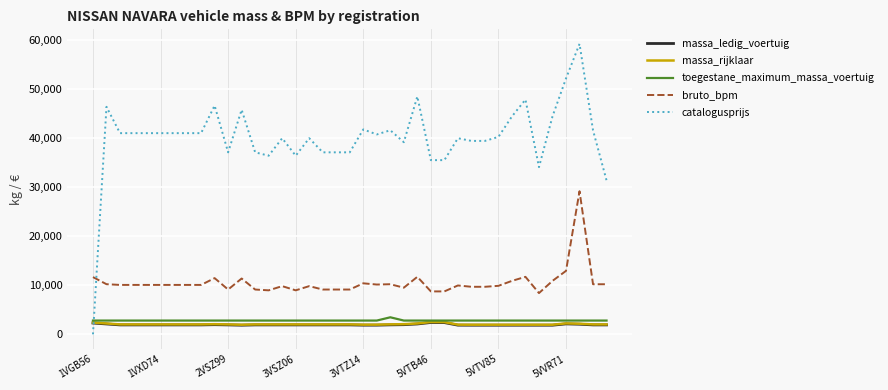

Which series has the widest spread of values?

catalogusprijs